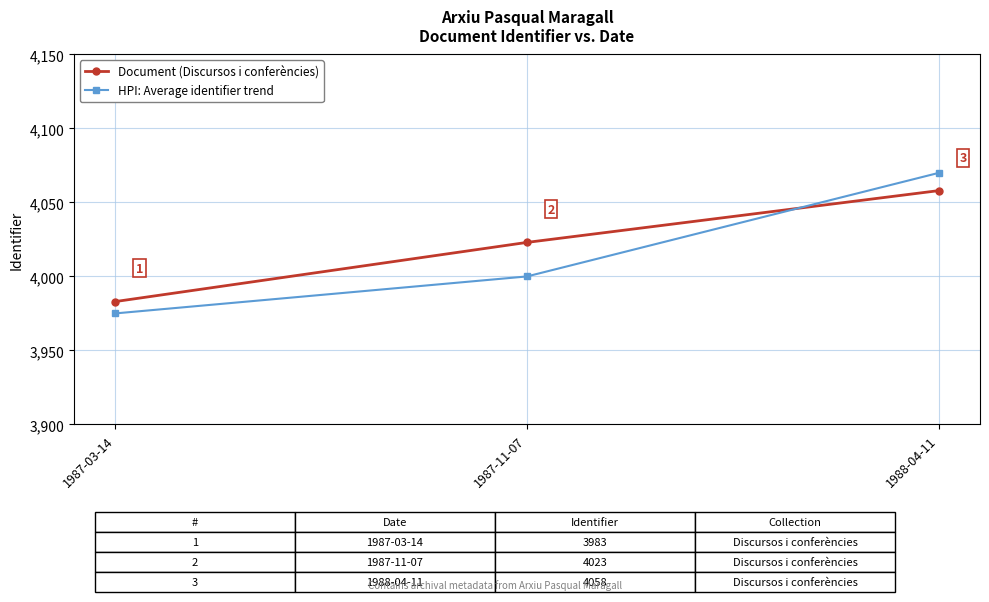

Reading right to left, what are all the values shown in this chart?

Document (Discursos i conferències): 4058	4023	3983
HPI: Average identifier trend: 4070	4000	3975